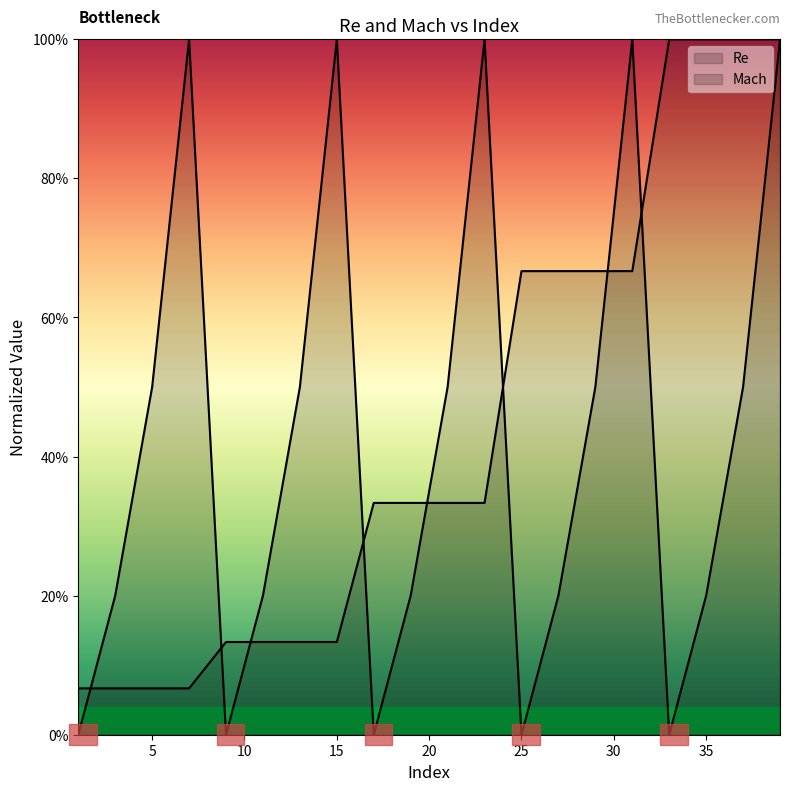

What is the value of the Re point at the 20th from the left?

1.0